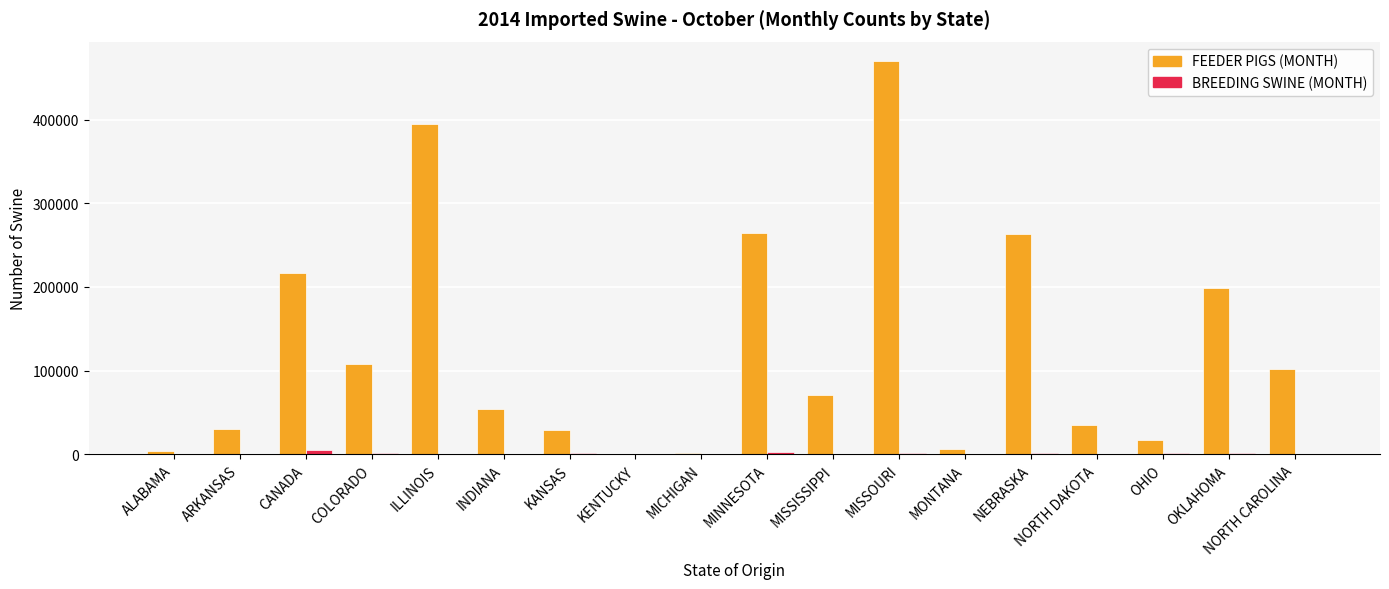

Read the FEEDER PIGS (MONTH) value at NORTH CAROLINA.

101349